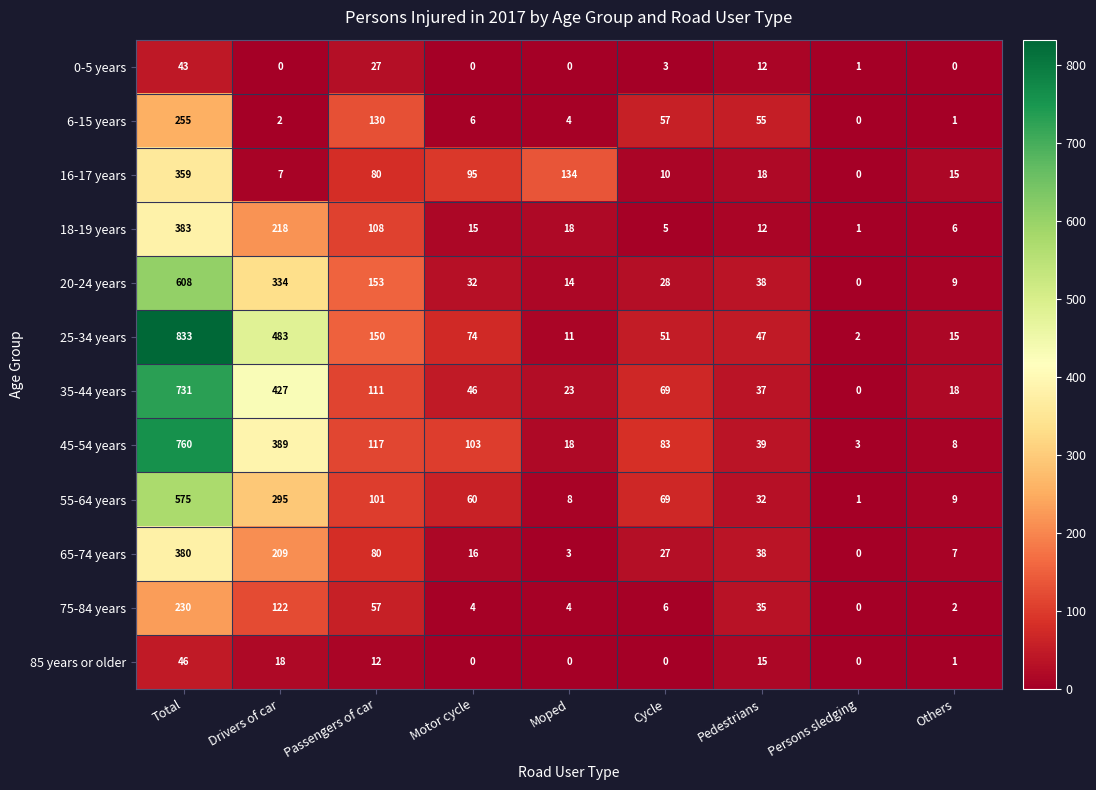

Which series has the largest total across all categories?

25-34 years